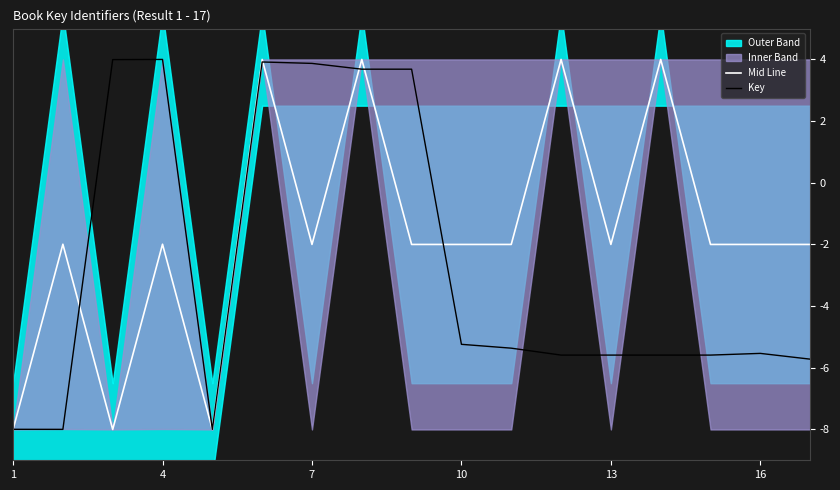

In Key, how many points are lower than both neighbors (excluding endpoints)?

4